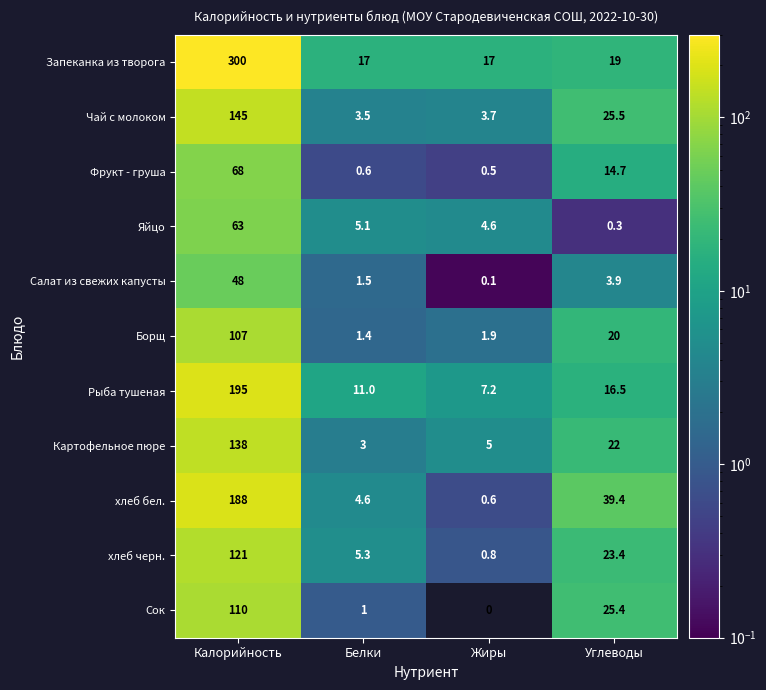

Count the number of data series in this chart.

11